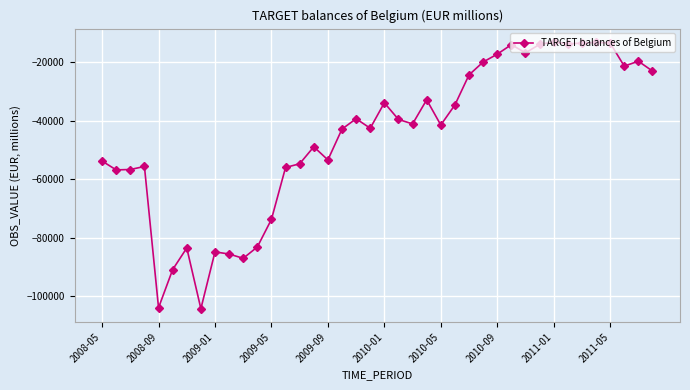

What is the difference between the maximum and minimum values?

91223.3